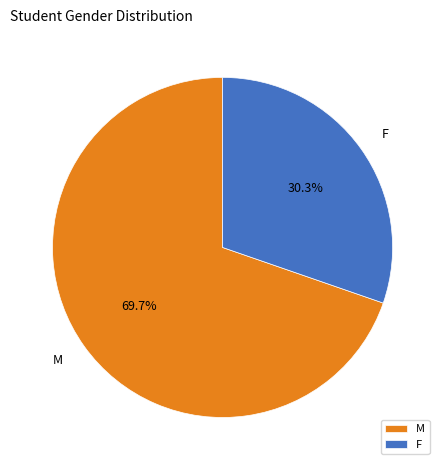

How many segments does this pie chart have?

2